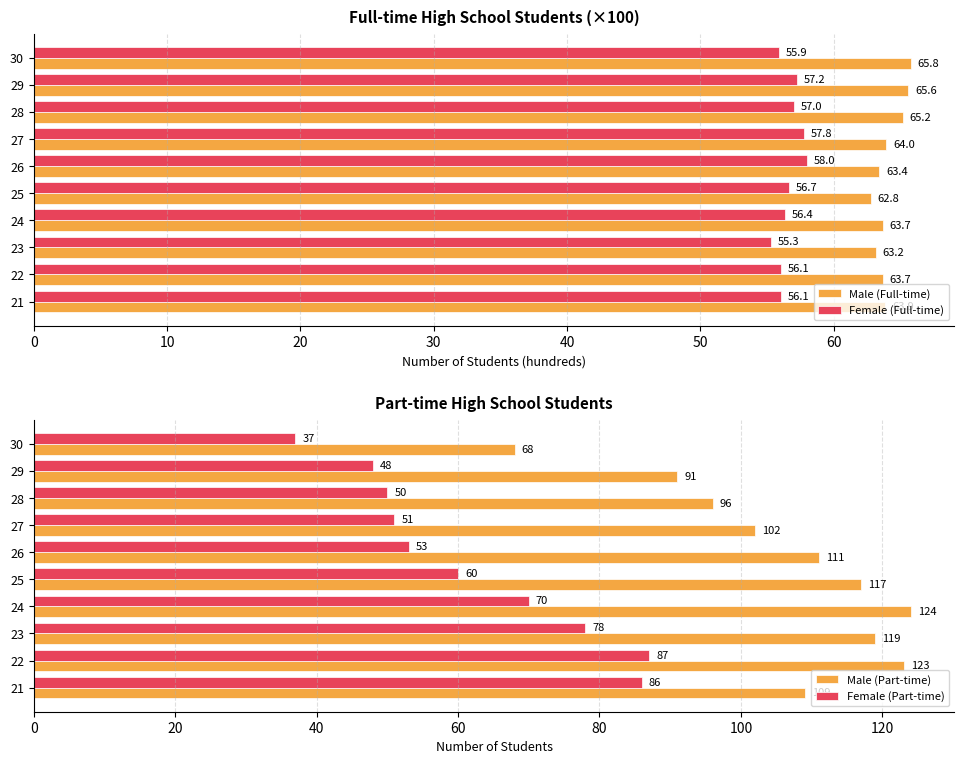

Is the value of Male (Full-time) at 21 greater than the value of Female (Full-time) at 28?

Yes